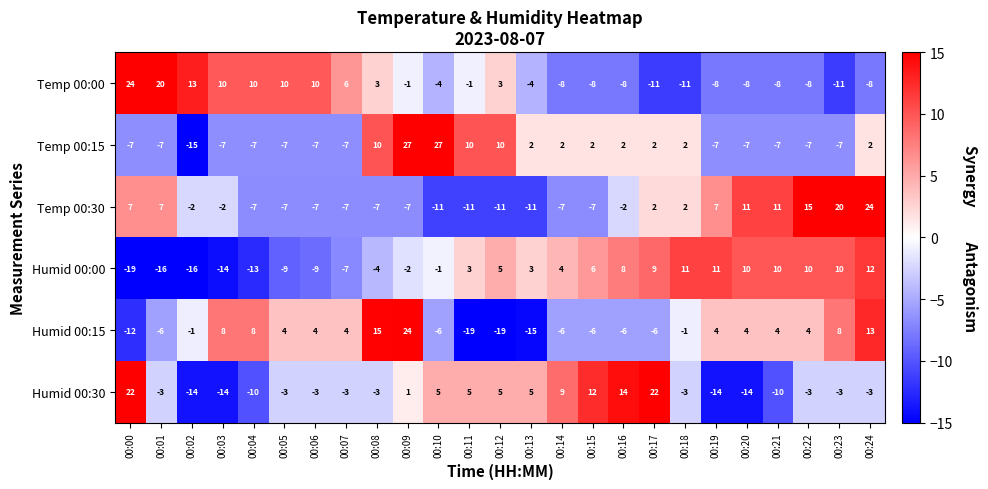

Which category has the lowest value in the Humid 00:00 series?

00:00